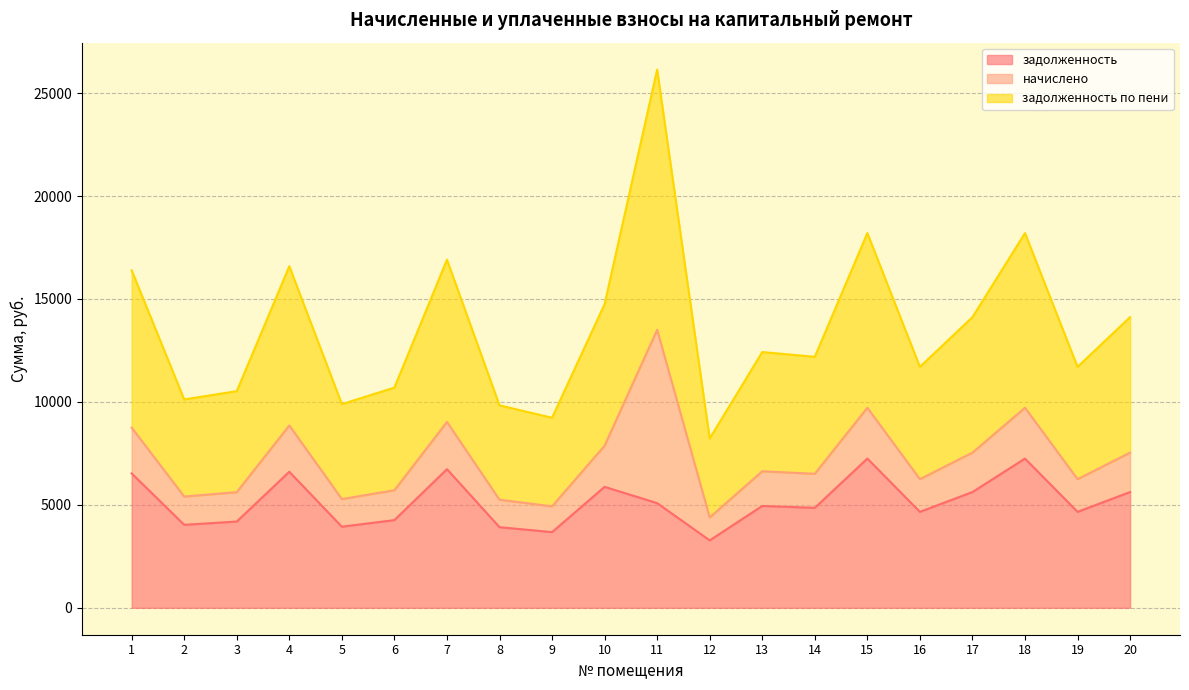

What is the difference between the maximum and minimum values in the задолженность series?

3973.5